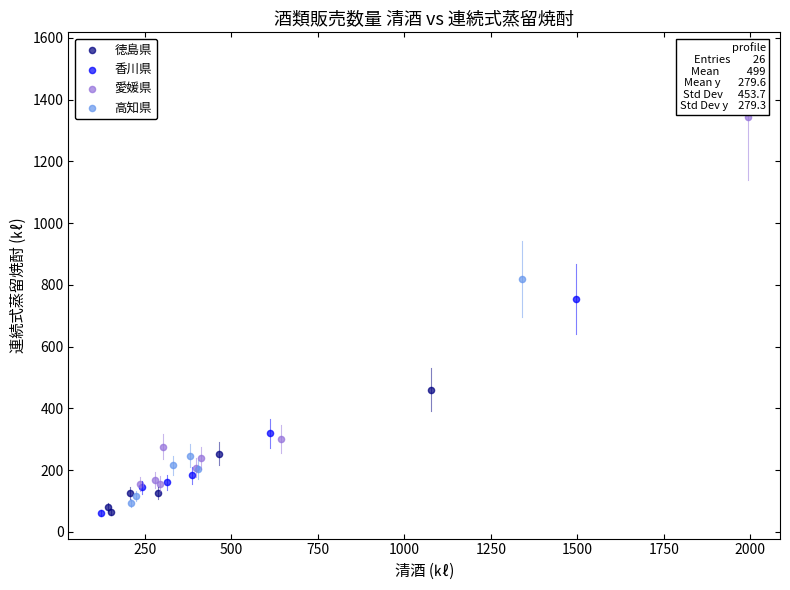

Which series has the widest spread of Y values?

愛媛県